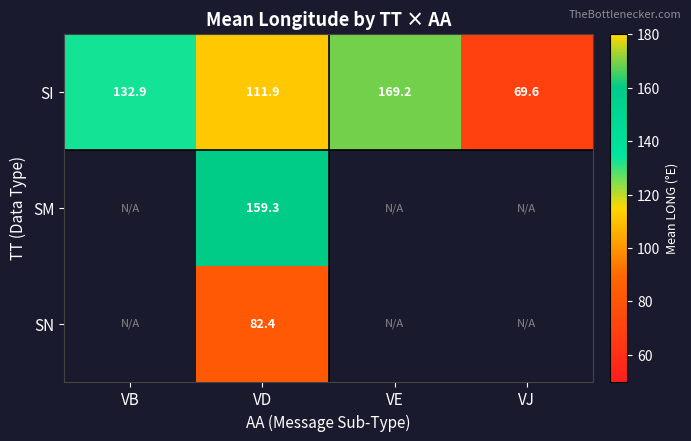

What is the sum of all SI values?

483.6